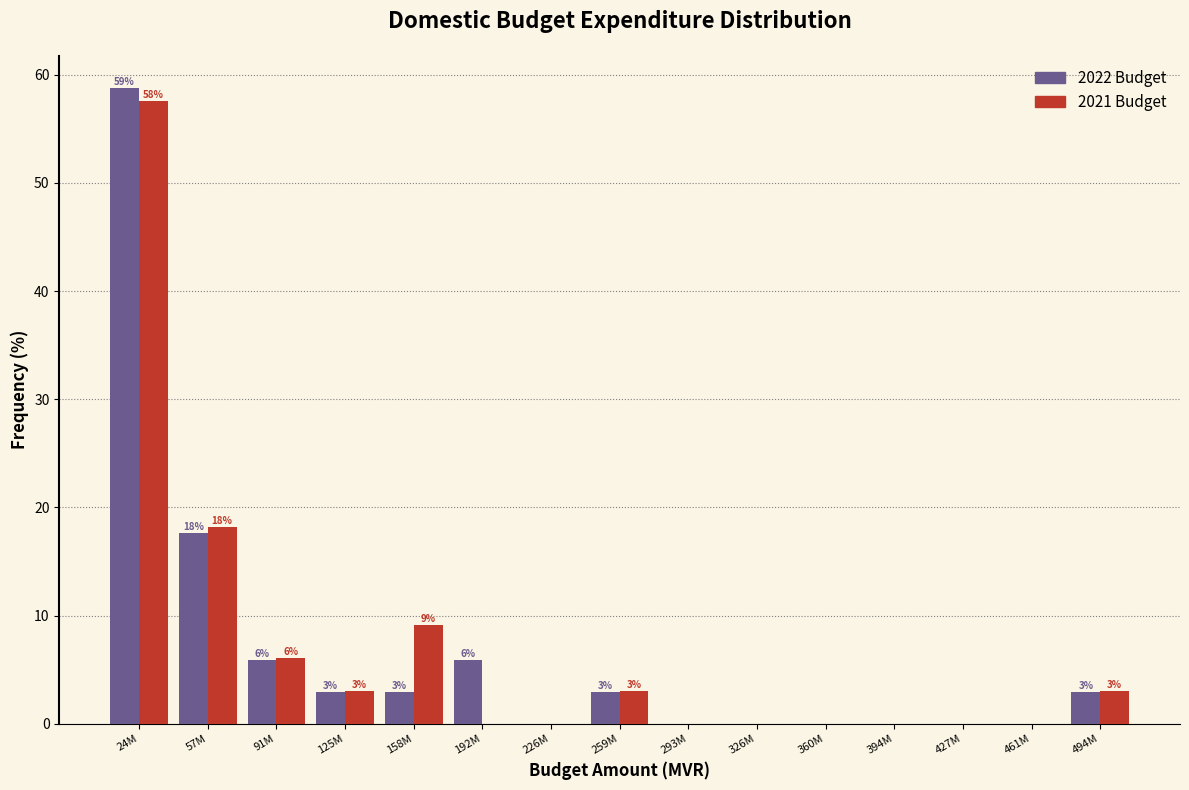

Between 125M and 158M, which series saw the biggest shift?

2021 Budget